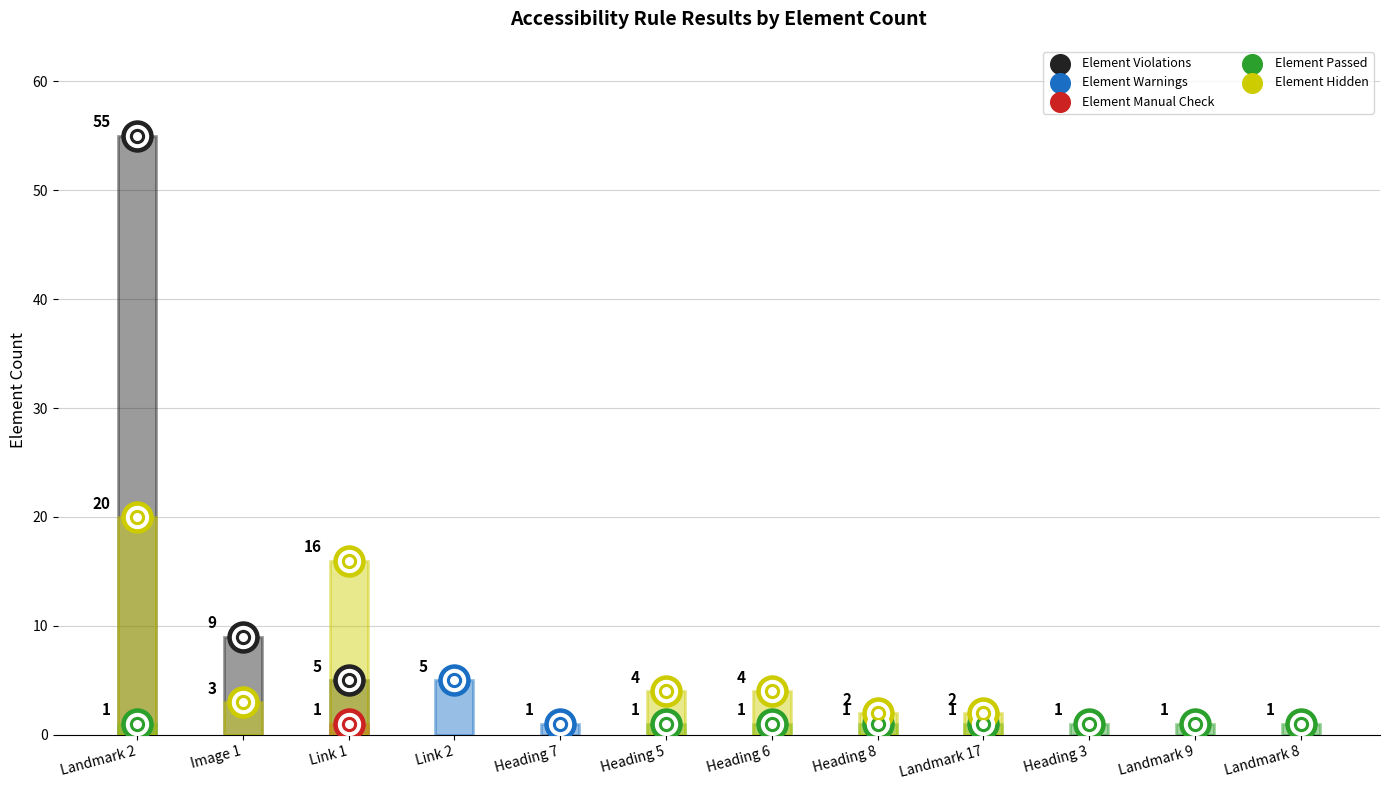

What is the total value across all series at Link 2?

5